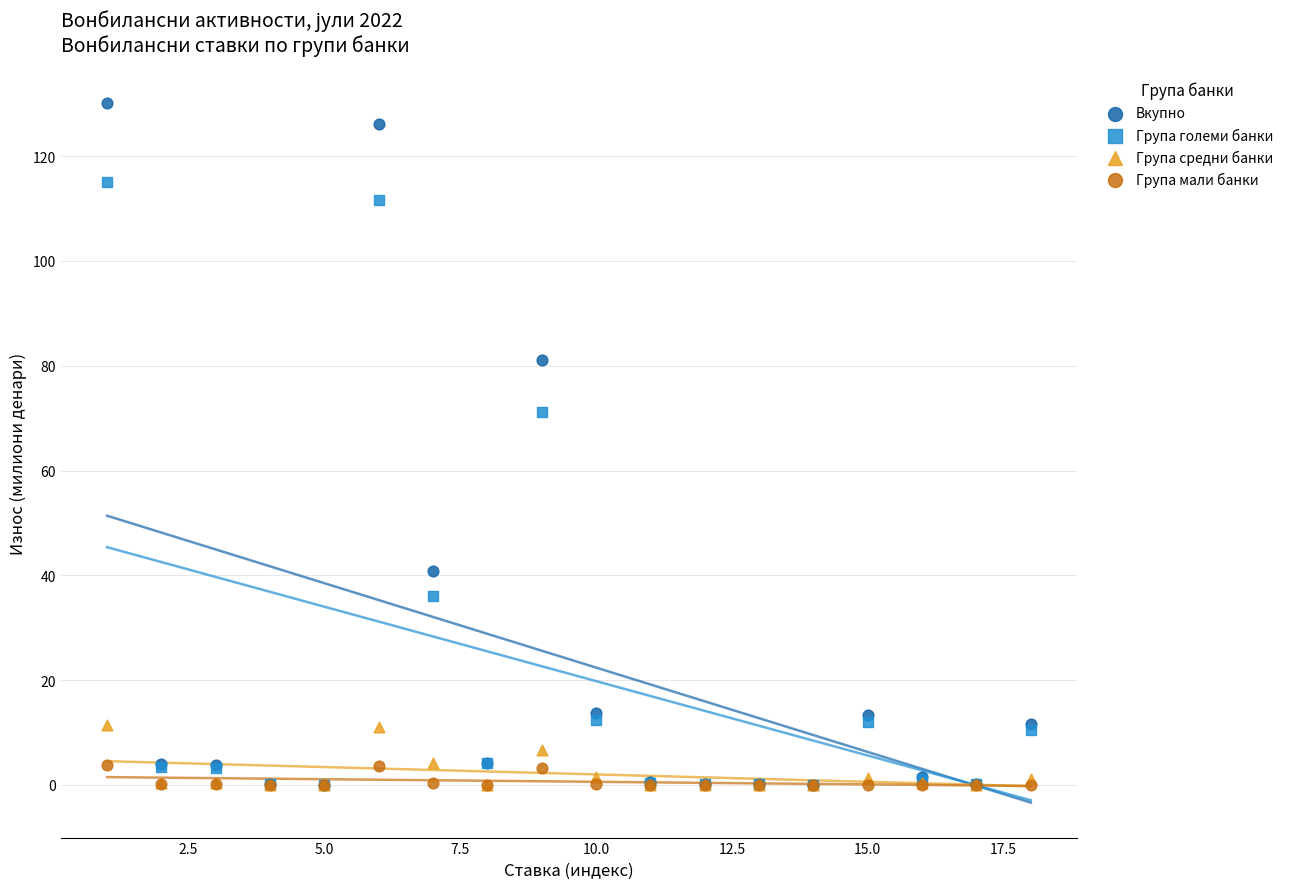

What are all the series names shown in the legend?

Вкупно, Група големи банки, Група средни банки, Група мали банки